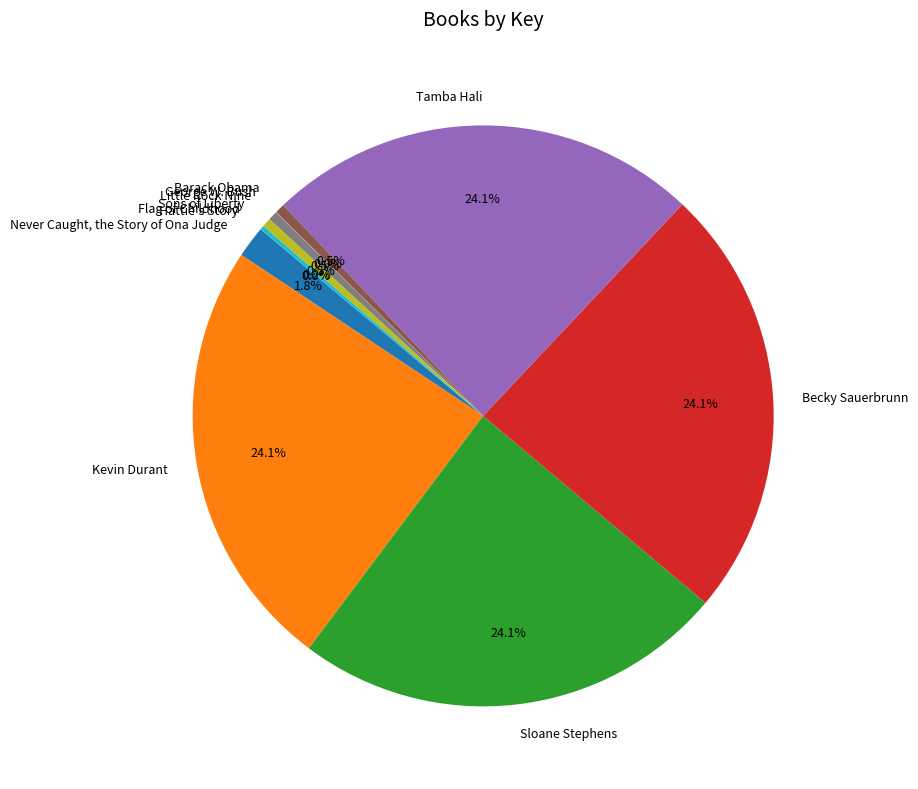

How much of the chart is everything except Kevin Durant?

75.9%